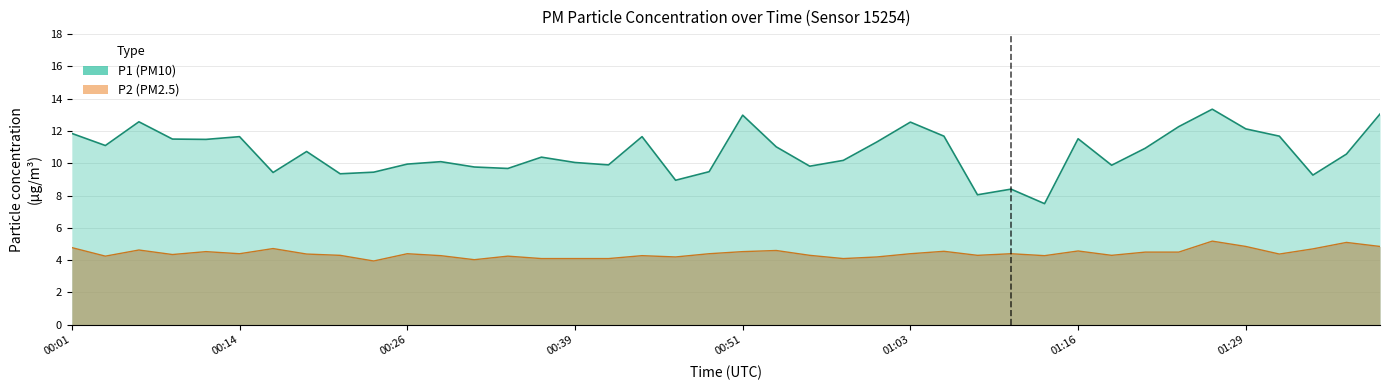

Rank the series by their maximum value, from highest to lowest.

P1, P2